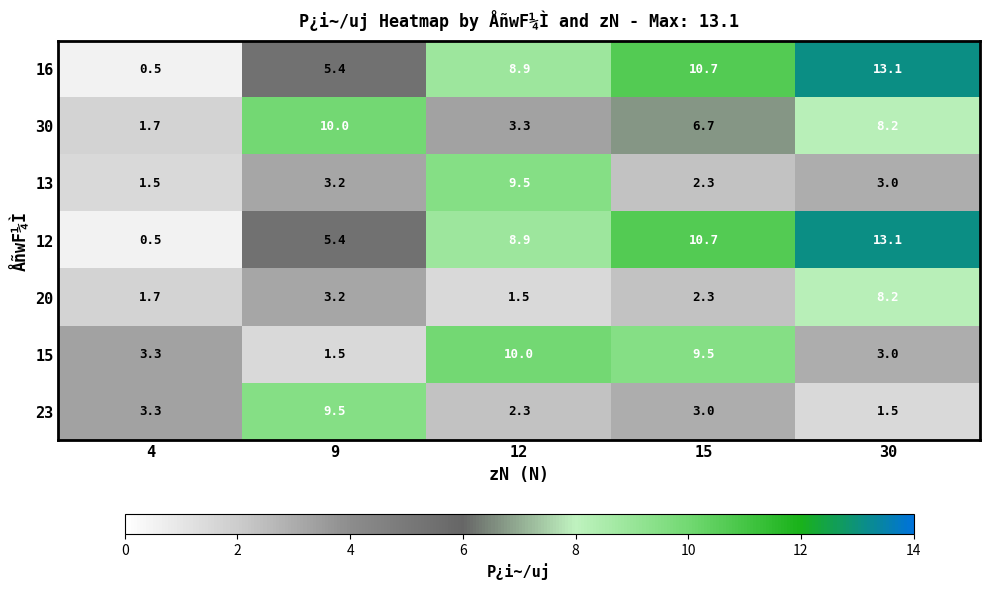

What is the greatest value displayed?

13.1